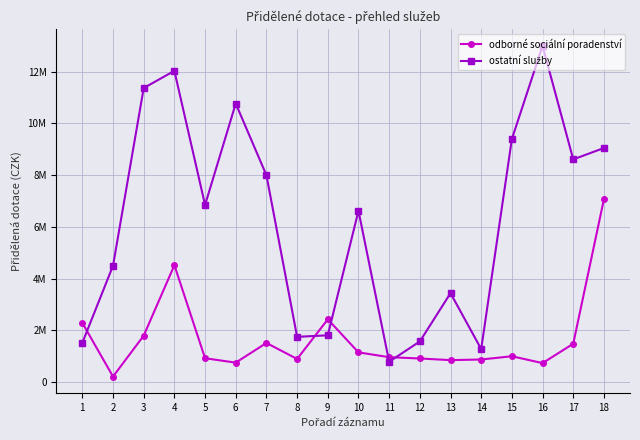

Reading right to left, what are all the values shown in this chart?

odborné sociální poradenství: 18=7071581	17=1483316	16=734350	15=1000000	14=873497	13=849826	12=913266	11=963865	10=1149988	9=2426867	8=894685	7=1513866	6=752772	5=922578	4=4520104	3=1796340	2=214392	1=2289100
ostatní služby: 18=9051115	17=8610561	16=13000000	15=9398705	14=1276875	13=3439438	12=1571936	11=788156	10=6624070	9=1809166	8=1750270	7=7998000	6=10770000	5=6849578	4=12034440	3=11369215	2=4500000	1=1520000